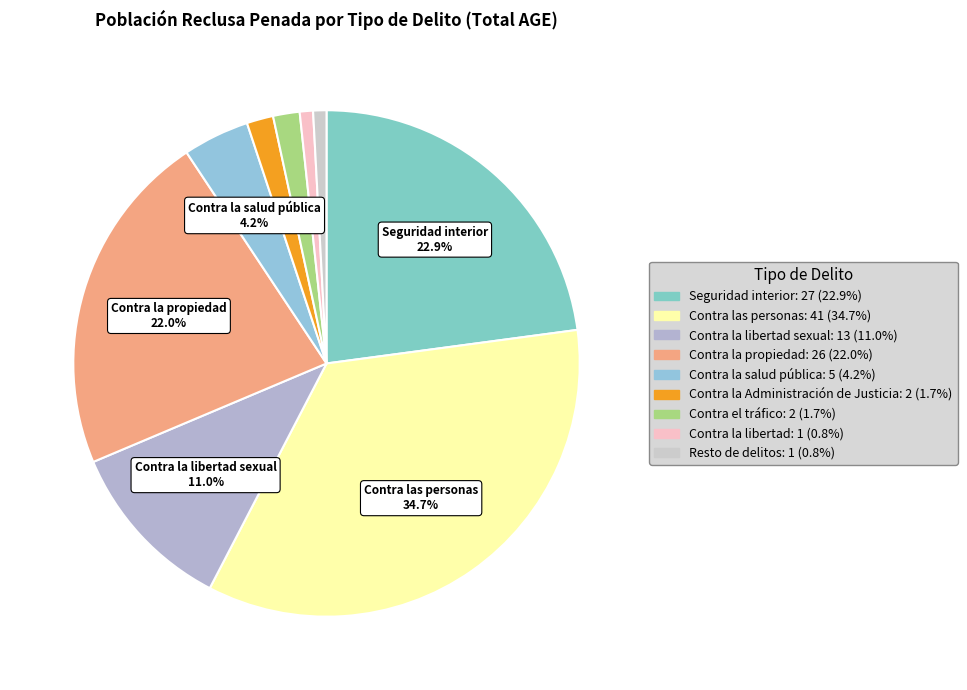

Count the number of slices in the pie.

9